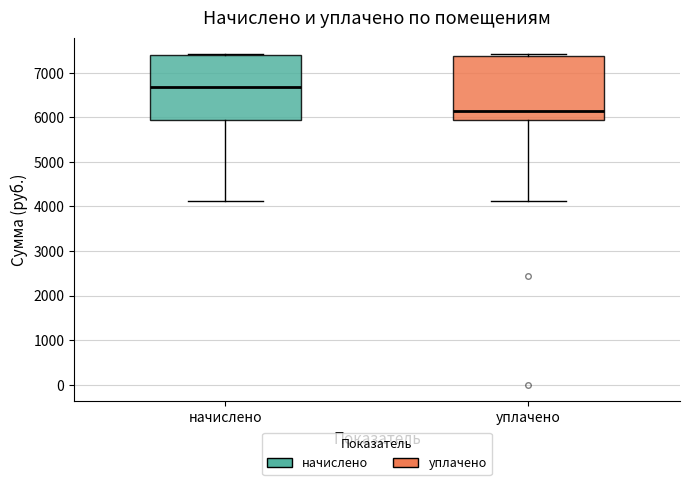

Where is the upper edge of the box for уплачено on the y-axis? The values are not printed on the chart, so give them approximately, as read against the axis.

7400